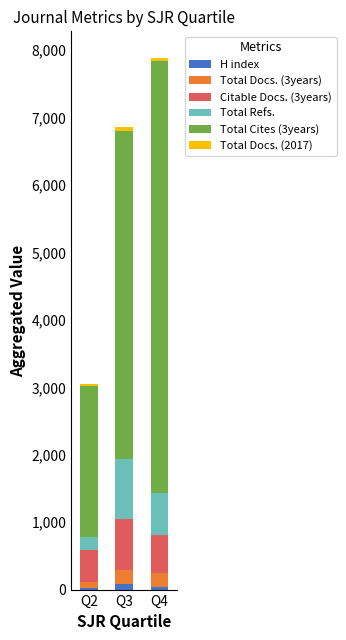

At which category is the sum across all series the highest?

Q4